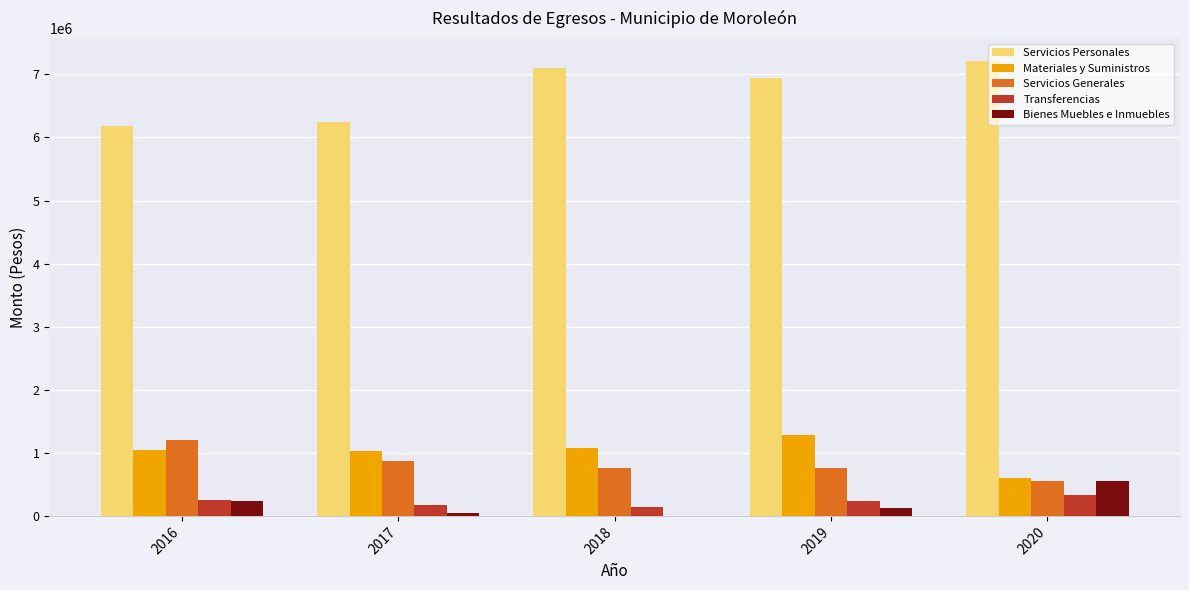

Which series has the largest total across all categories?

Servicios Personales